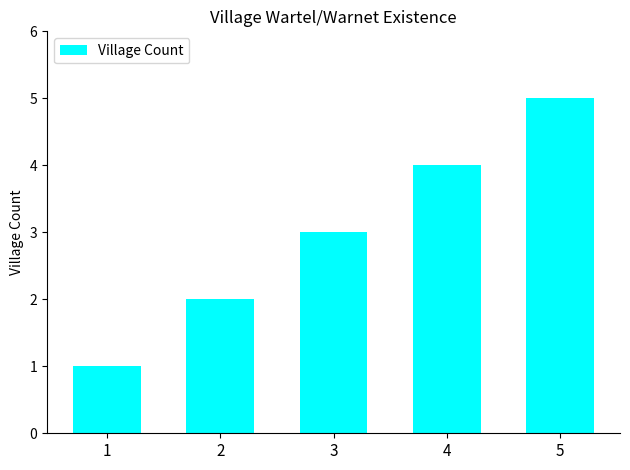

At which label is the value closest to 3?

3